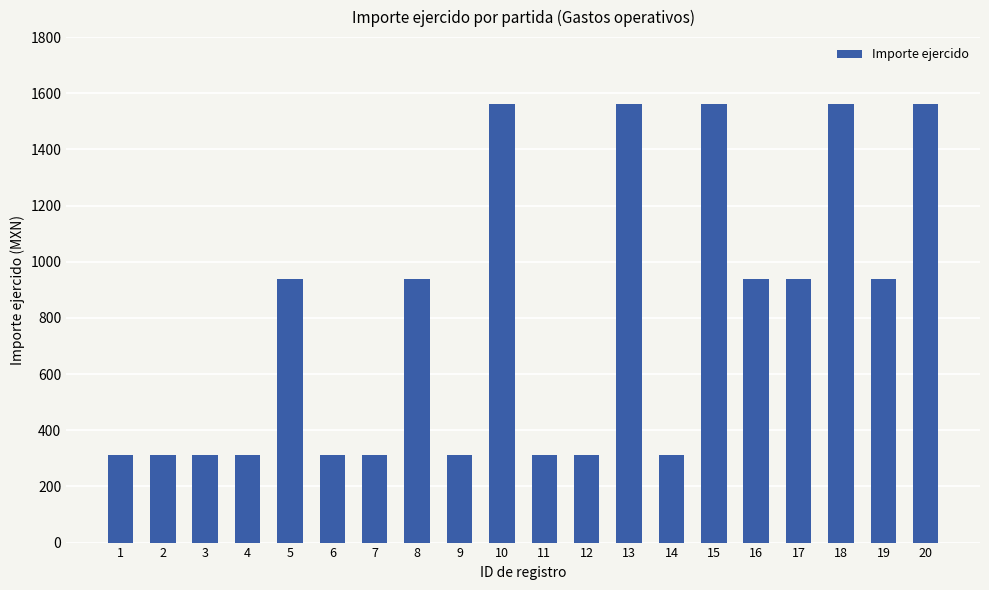

How many values exceed 937?

10